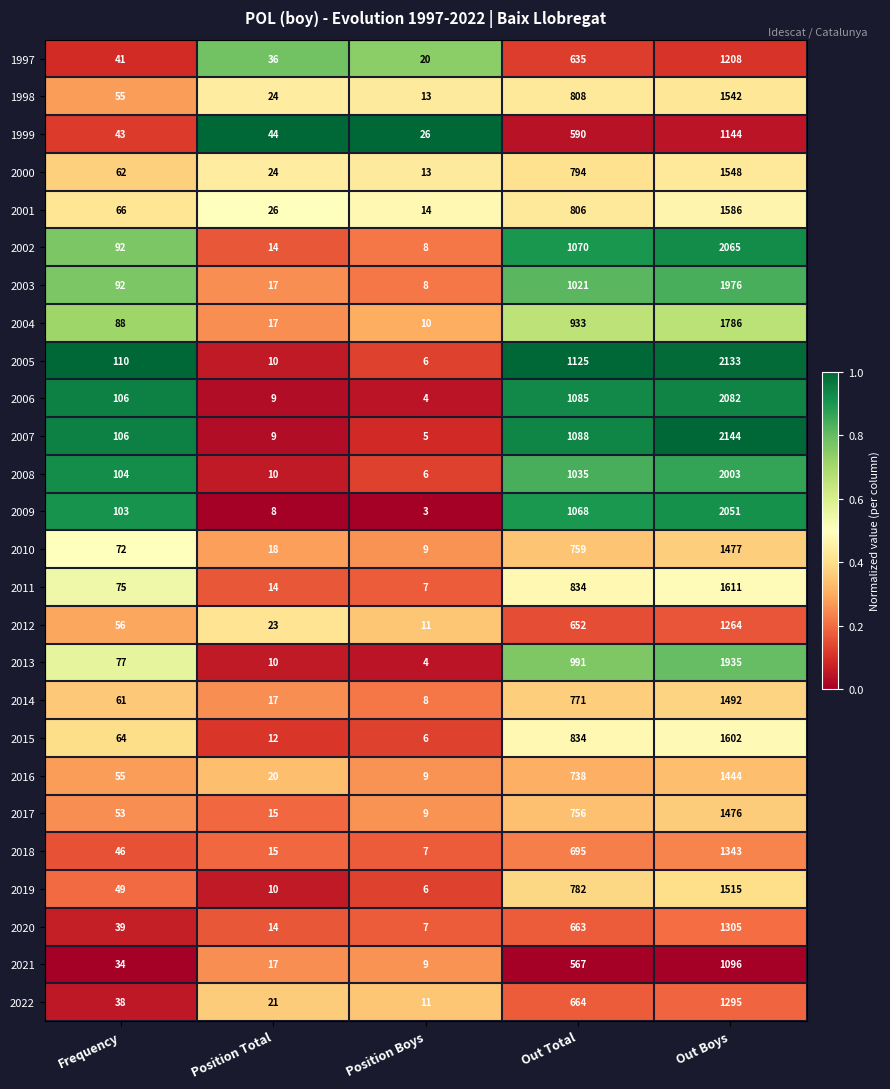

What is the difference between the highest and lowest values at Position Total?

36